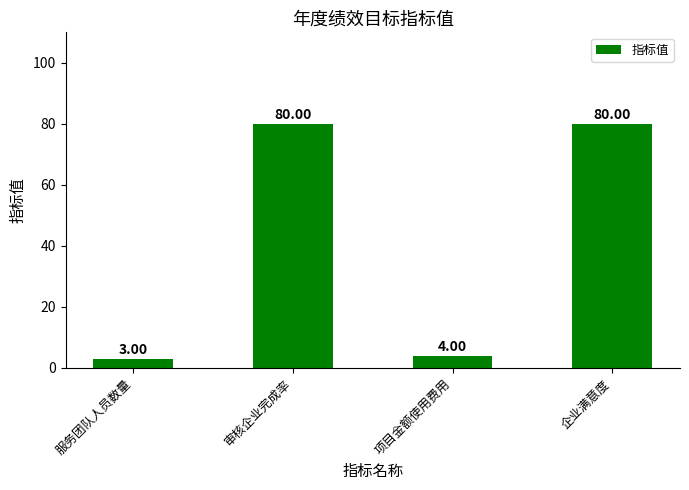

What is the value of the 1st bar from the left?

3